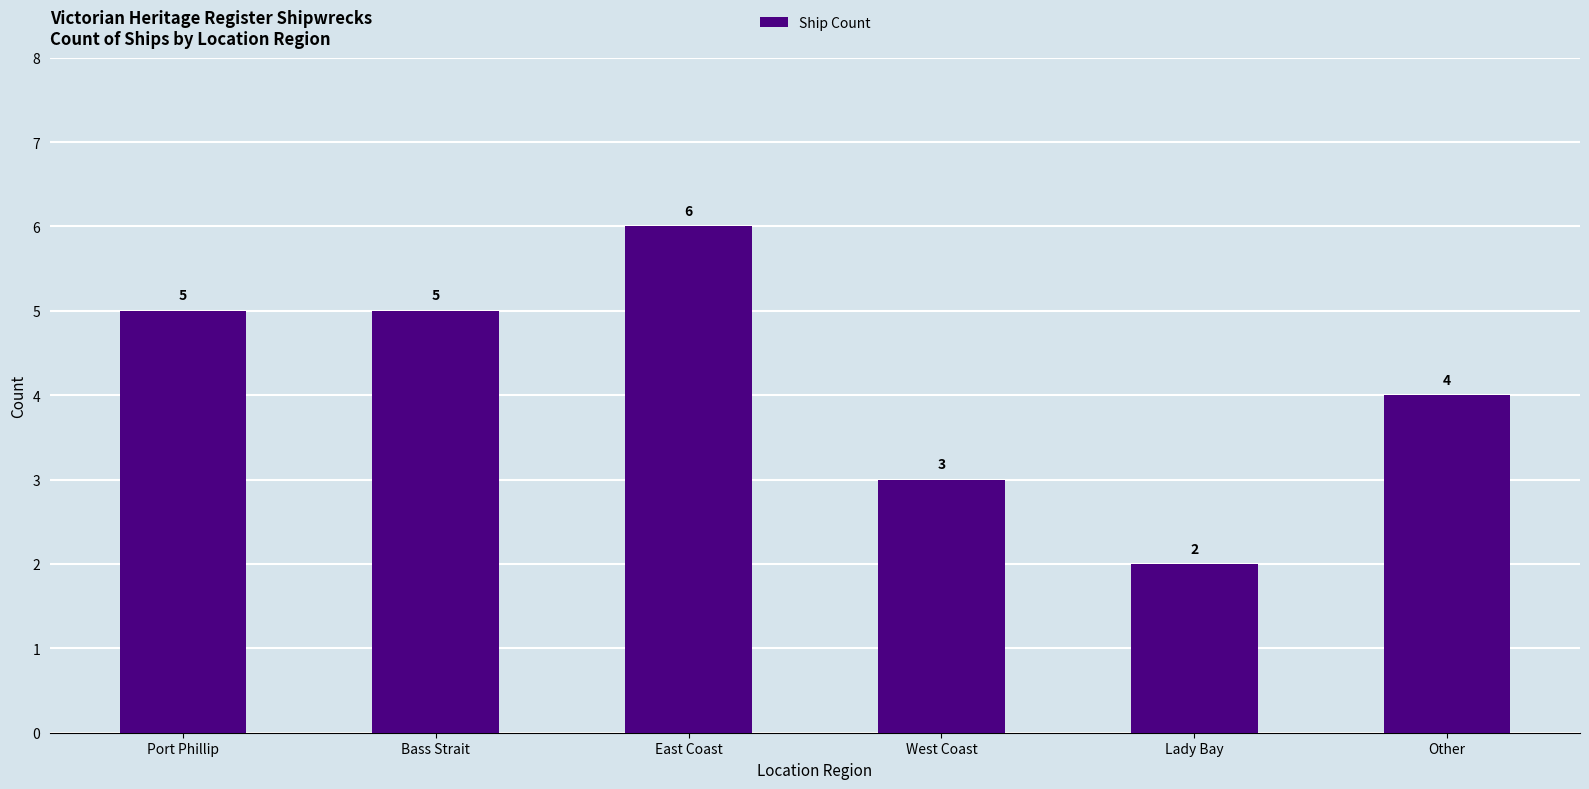

Is it true that the value at West Coast is 1?

False